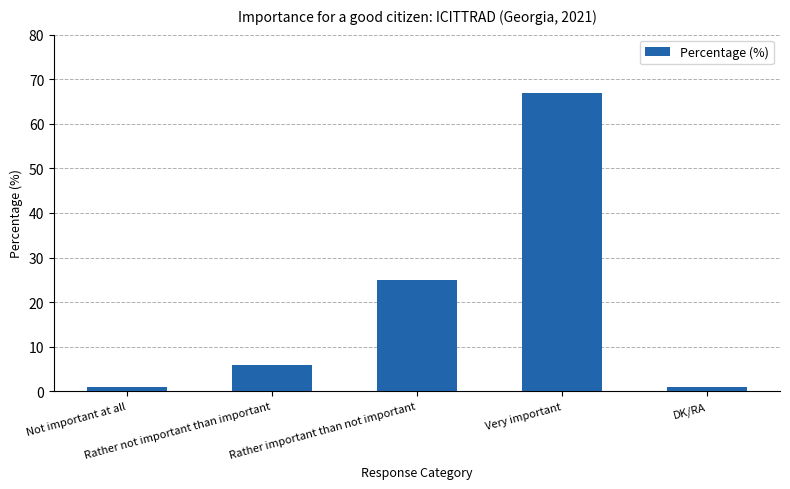

What is the sum of all values?

100